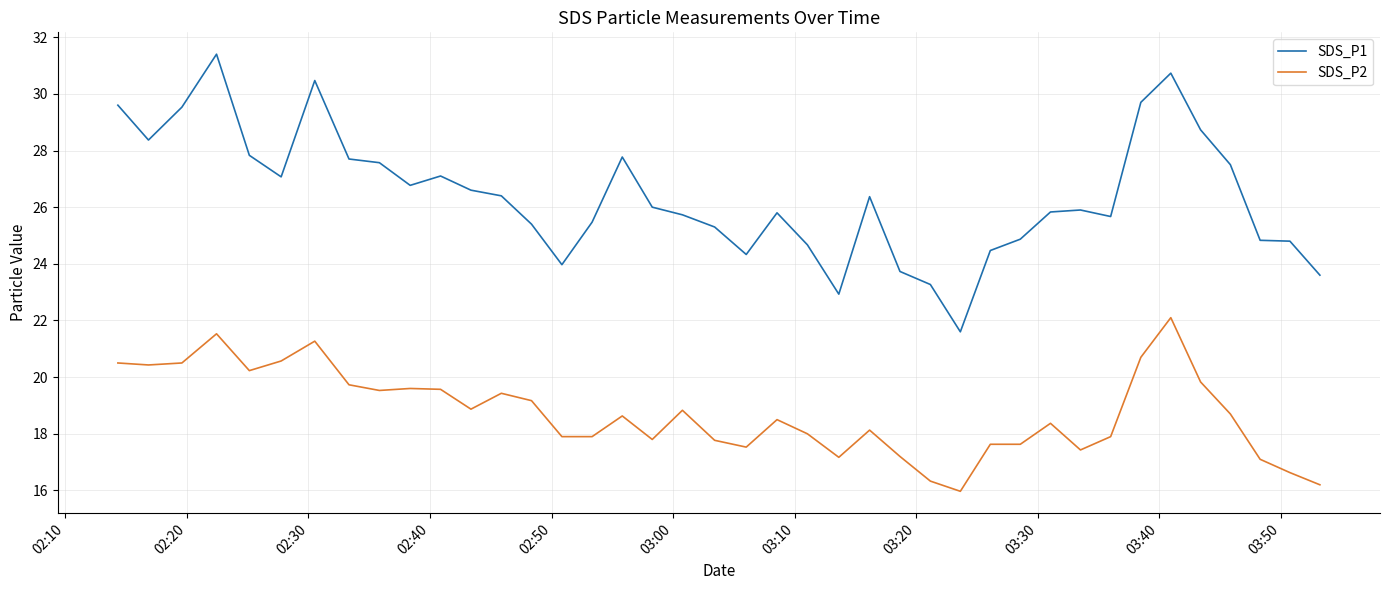

What is the greatest value displayed?

31.4